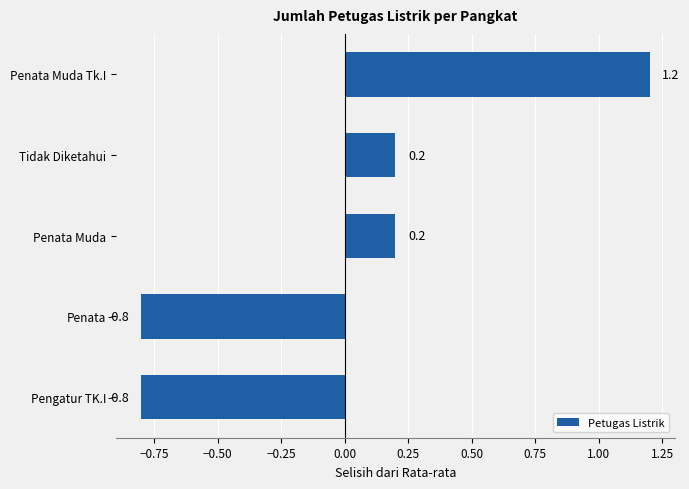

What is the difference between the values at Penata and Tidak Diketahui?

1.0